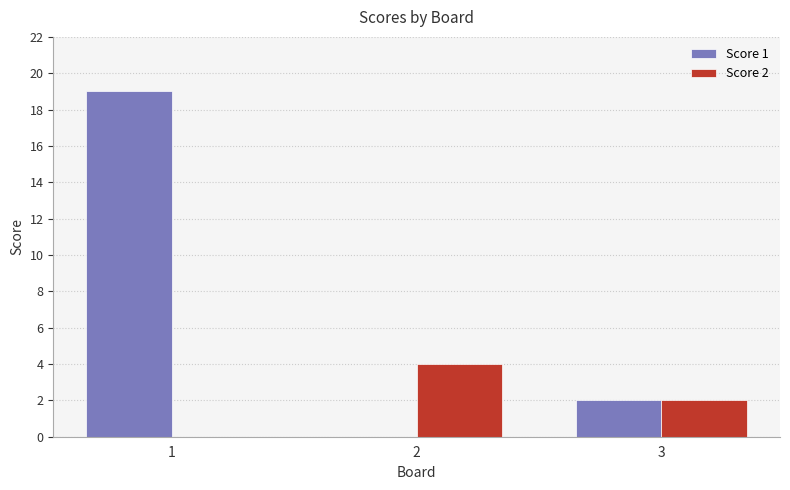

At which label does Score 1 first exceed 2?

1